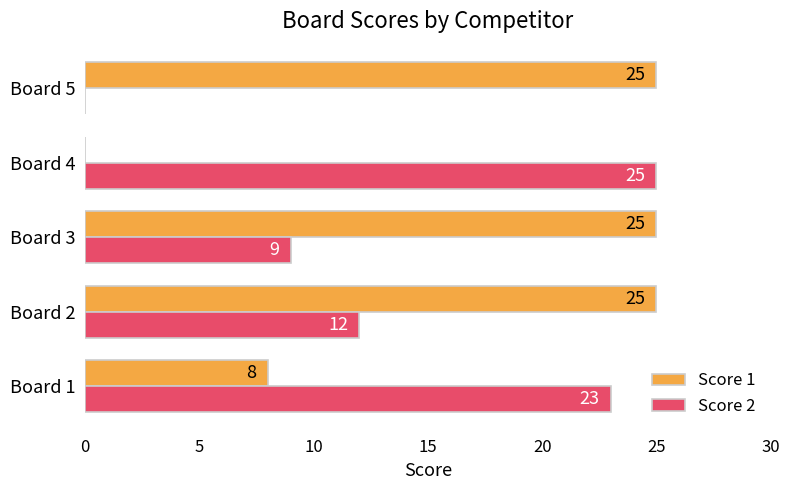

Between Board 1 and Board 3, which series saw the biggest shift?

Score 1